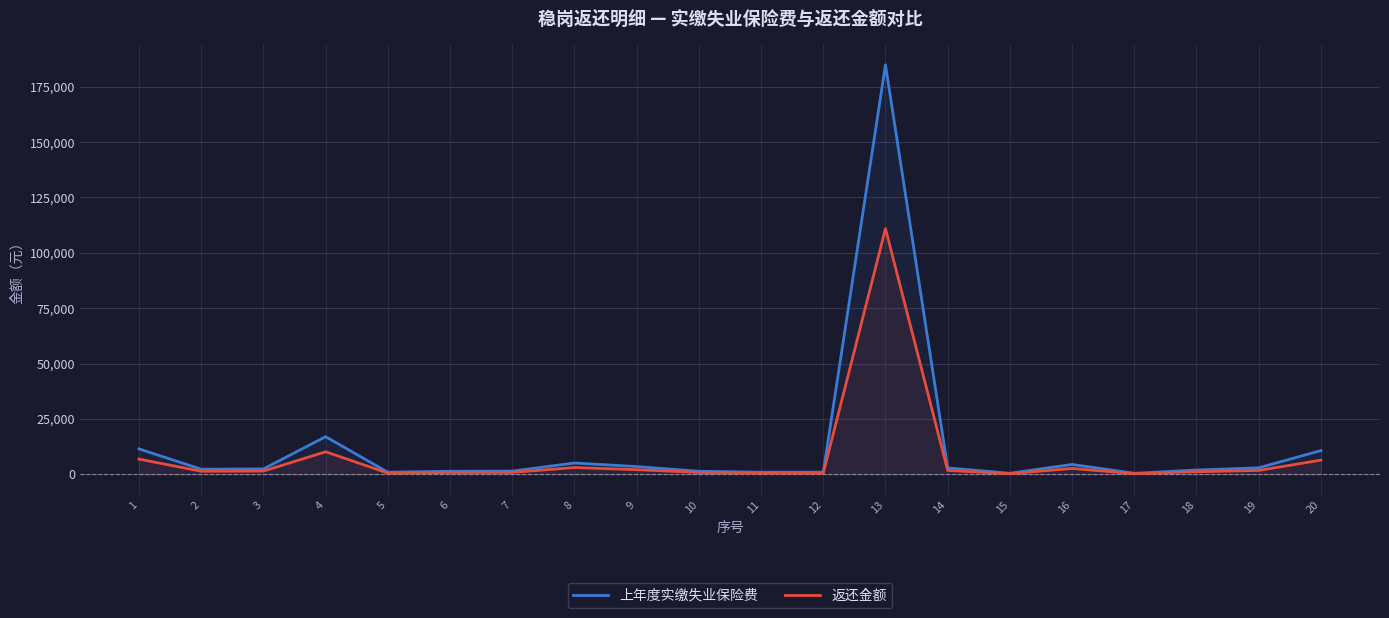

True or false: 返还金额 and 上年度实缴失业保险费 cross at least once.

False